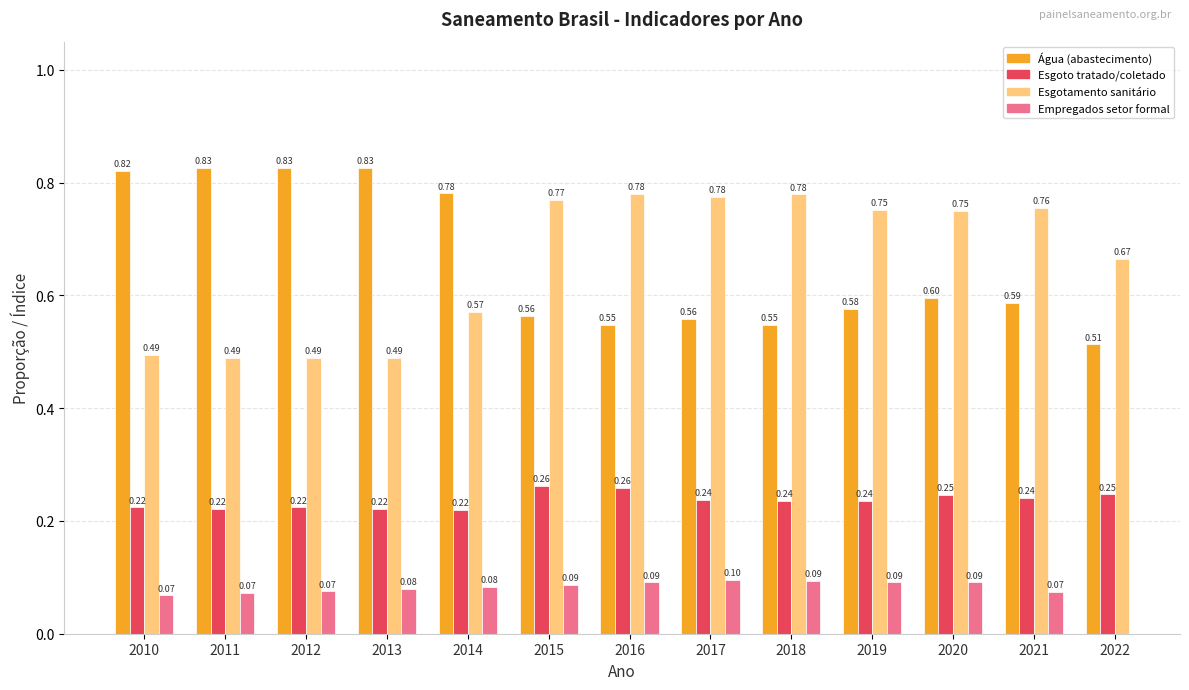

How many bars are there in total?

52